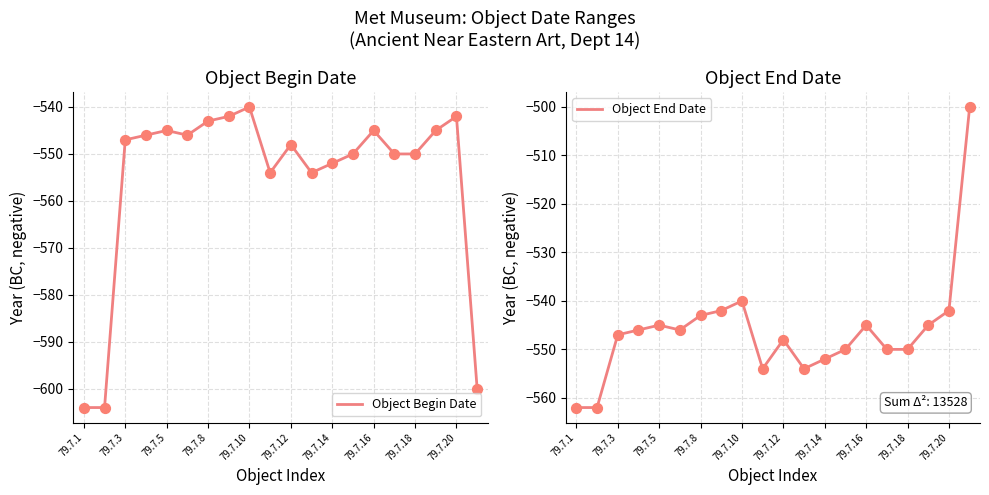

What is the maximum value for Object Begin Date?

-540